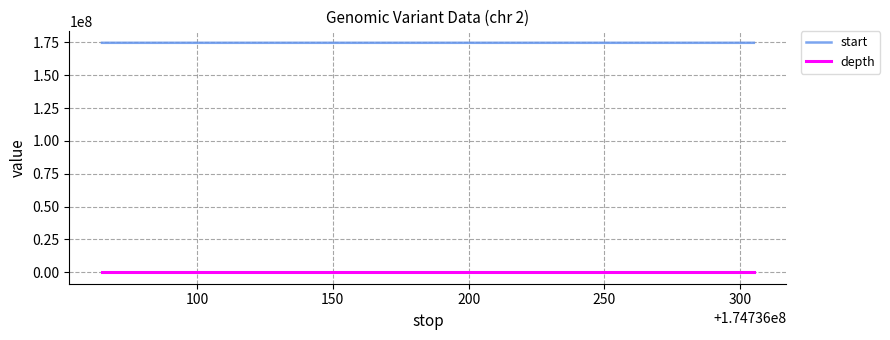

What is the difference between the maximum and minimum values in the depth series?

6